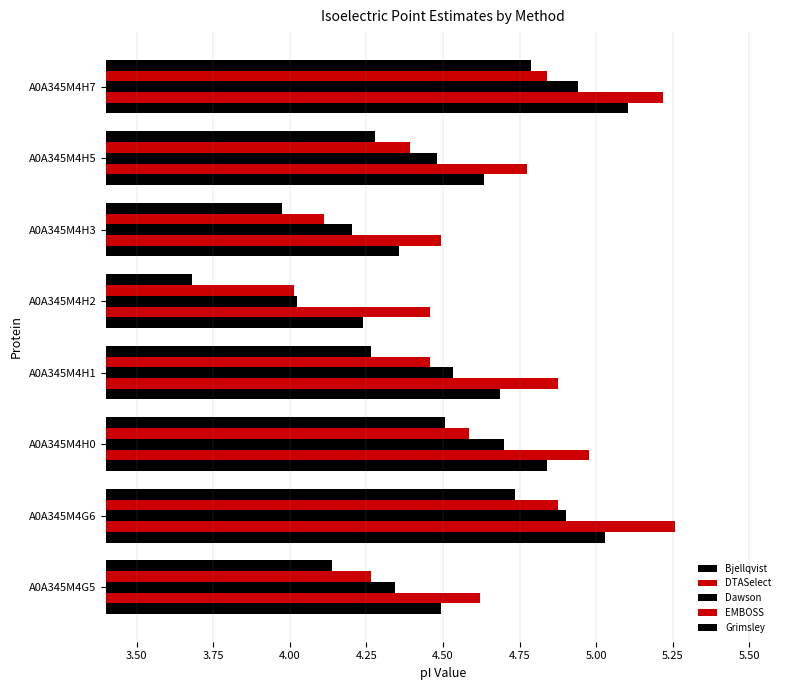

How many series are shown in this chart?

5